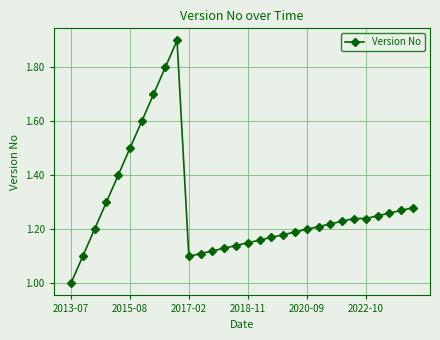

What is the value of the 10th point from the left?

1.9